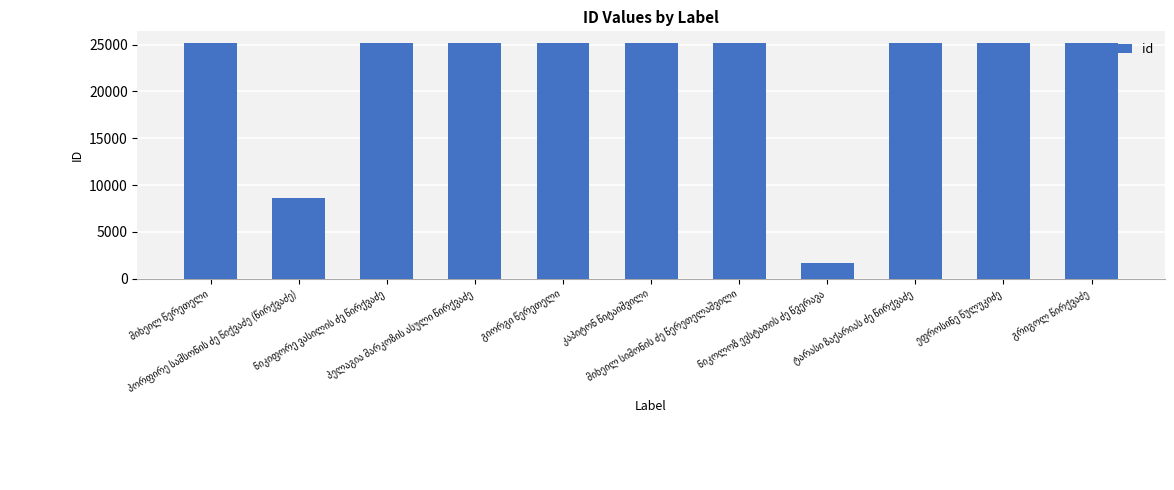

What is the value of the 5th bar from the left?

25161